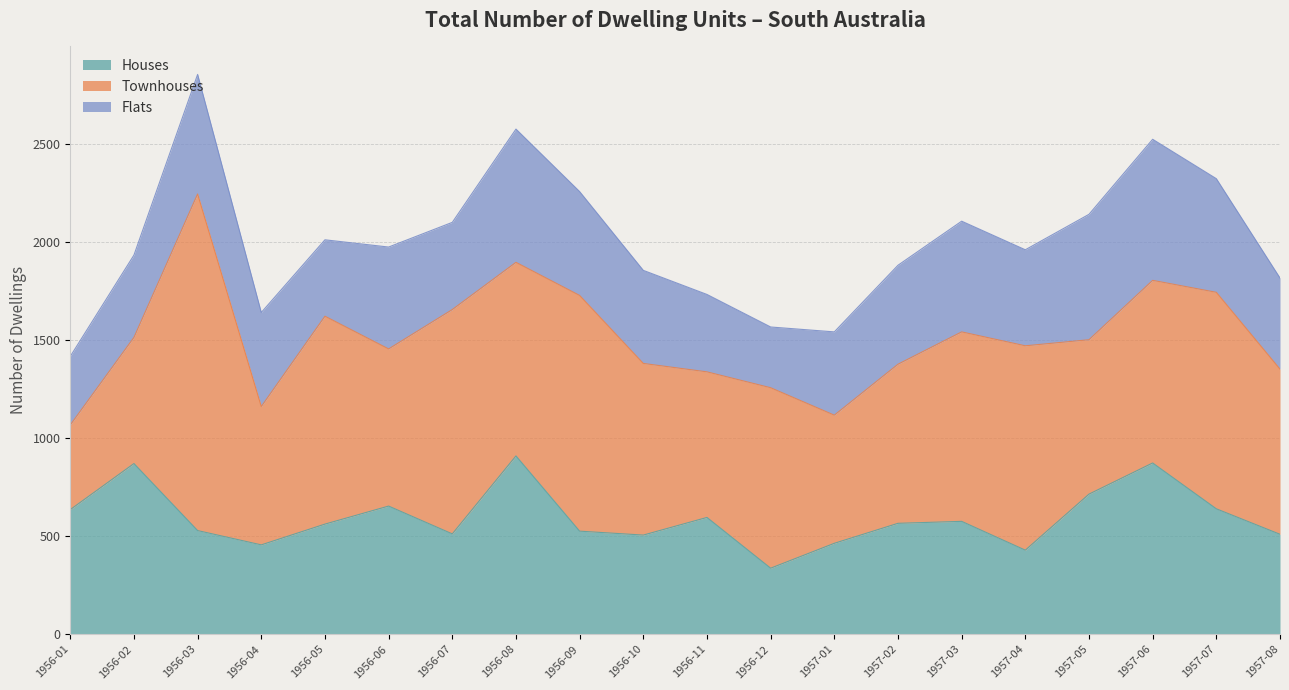

True or false: Townhouses and Flats cross at least once.

False